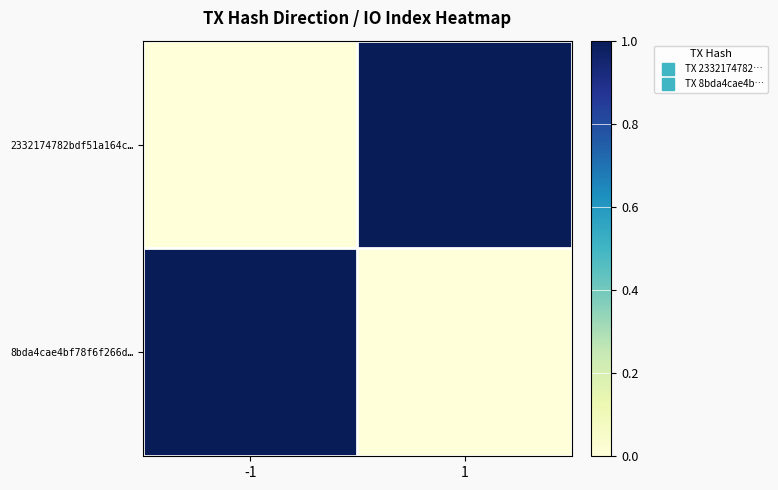

Between 1 and -1, which is larger?

1